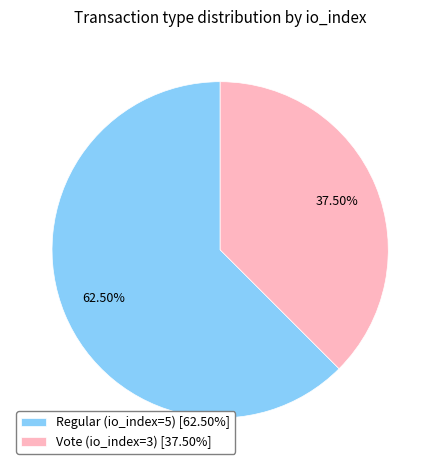

What is the ratio of the value at Vote (io_index=3) to the value at Regular (io_index=5)?

0.6